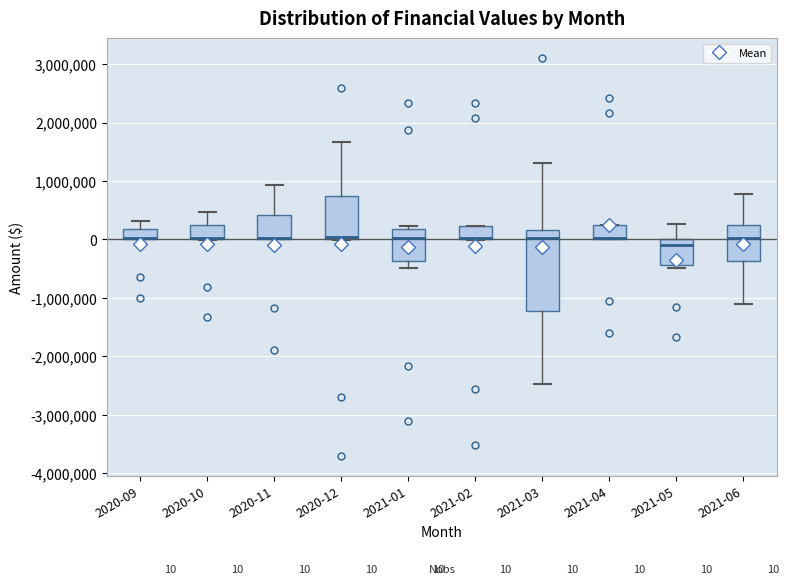

Comparing the boxes themselves (not the whiskers), which one is the tallest?

2021-03